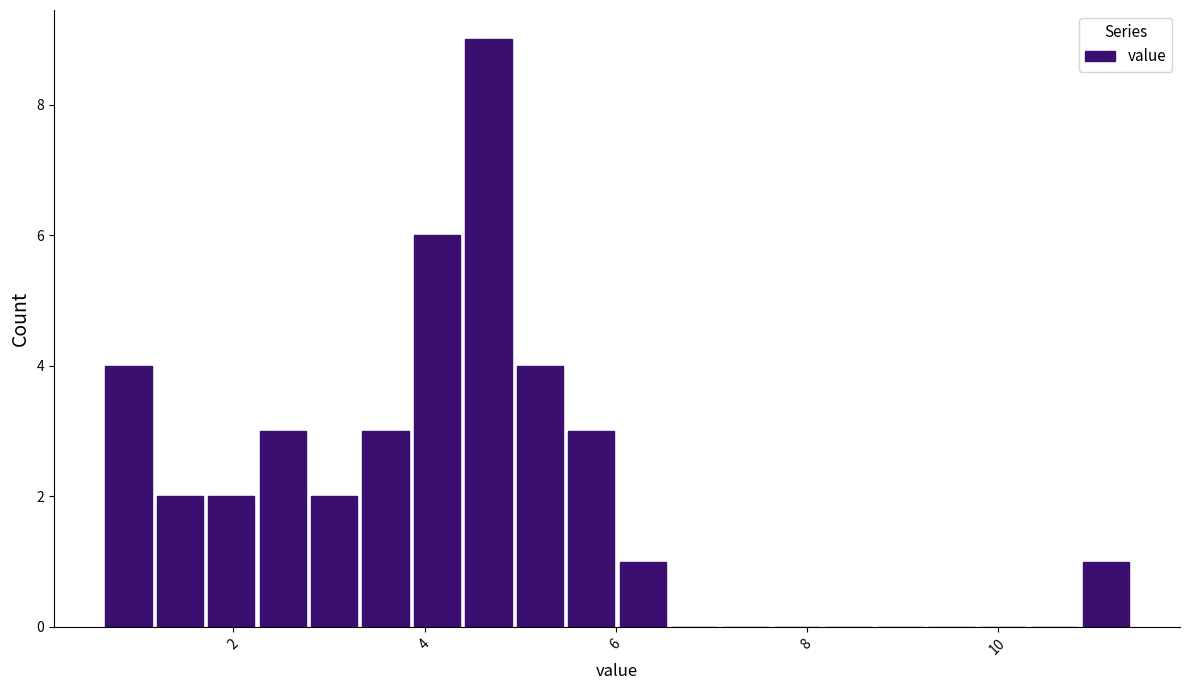

Read against the x-axis, roughly where is the centre of the tallest bar?

4.6